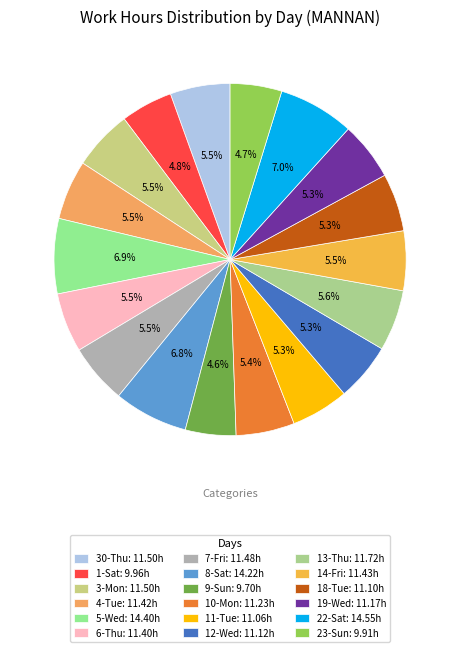

How many segments does this pie chart have?

18